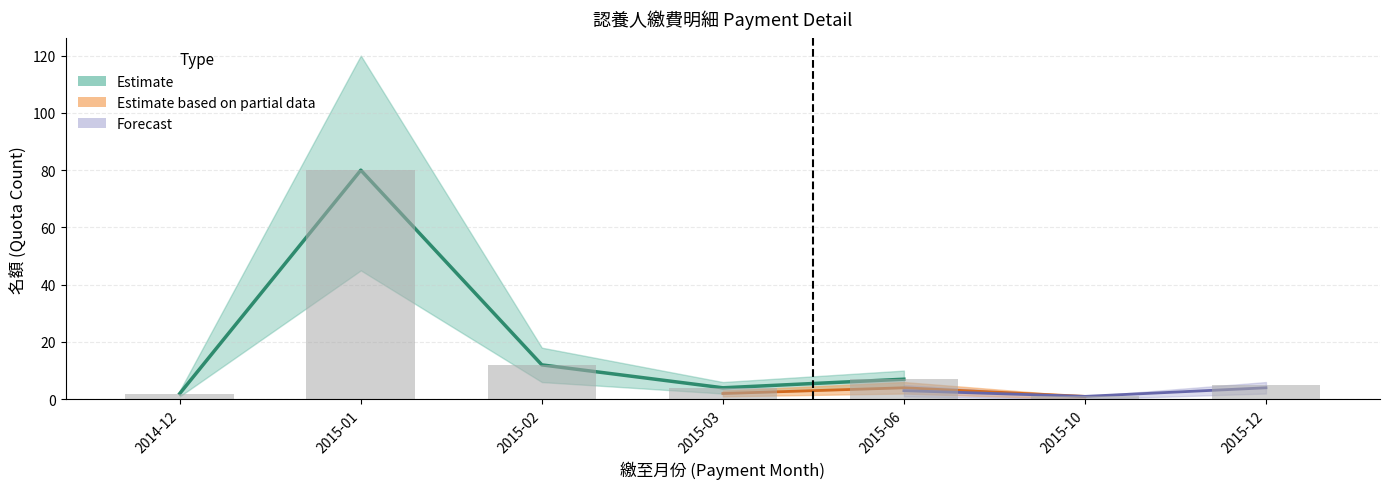

List the labels in order of value, largest first.

2015-01, 2015-02, 2015-06, 2015-12, 2015-03, 2014-12, 2015-10